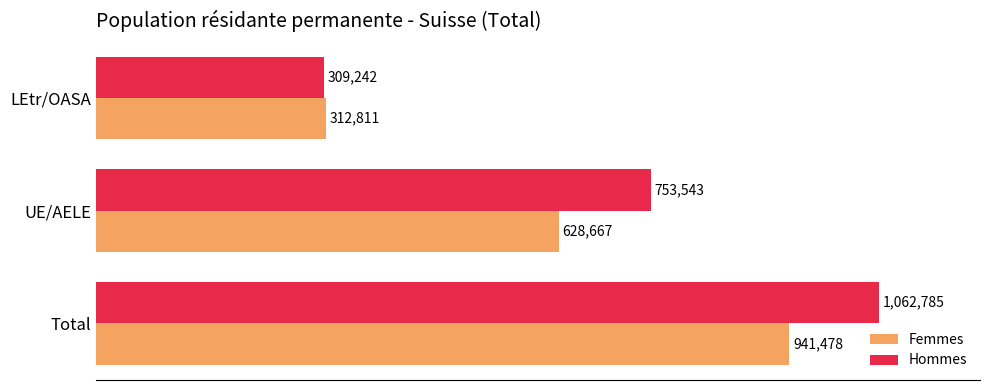

Reading left to right, transcribe all the data shown in this chart.

Femmes: 941478	628667	312811
Hommes: 1062785	753543	309242